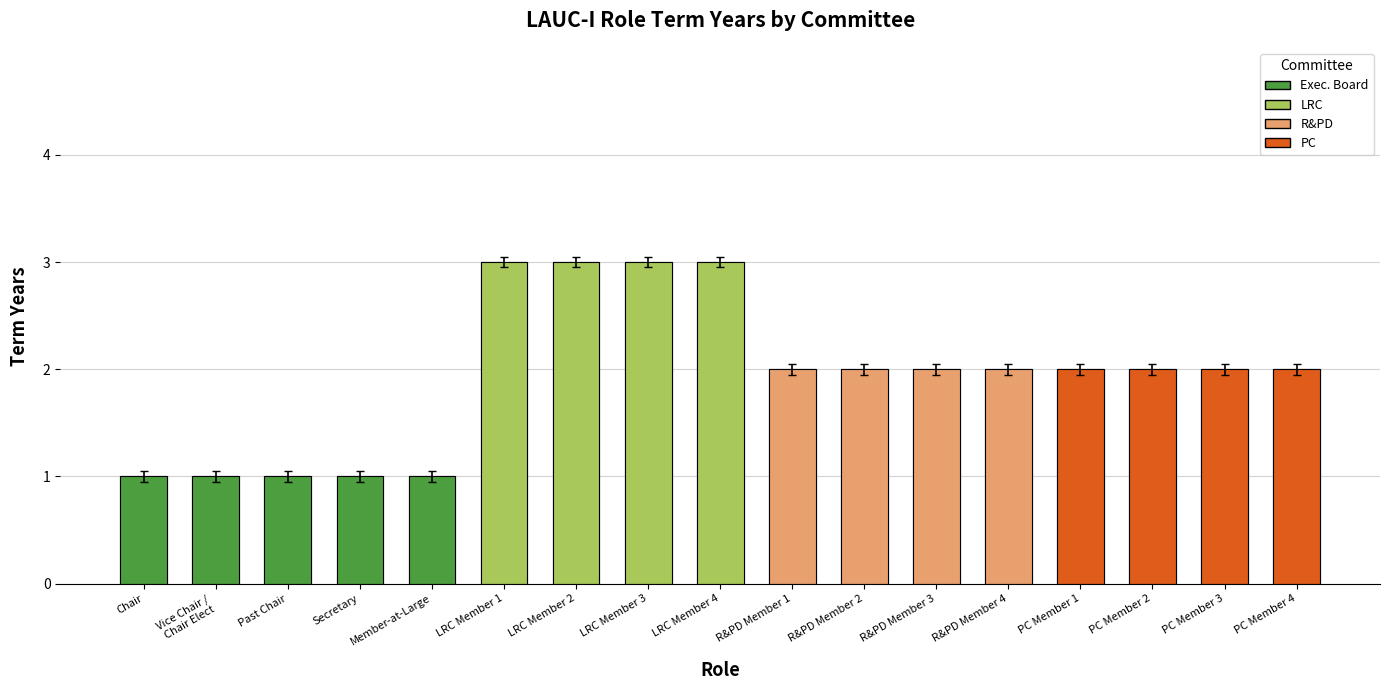

What is the label of the 14th bar from the left?

PC Member 1